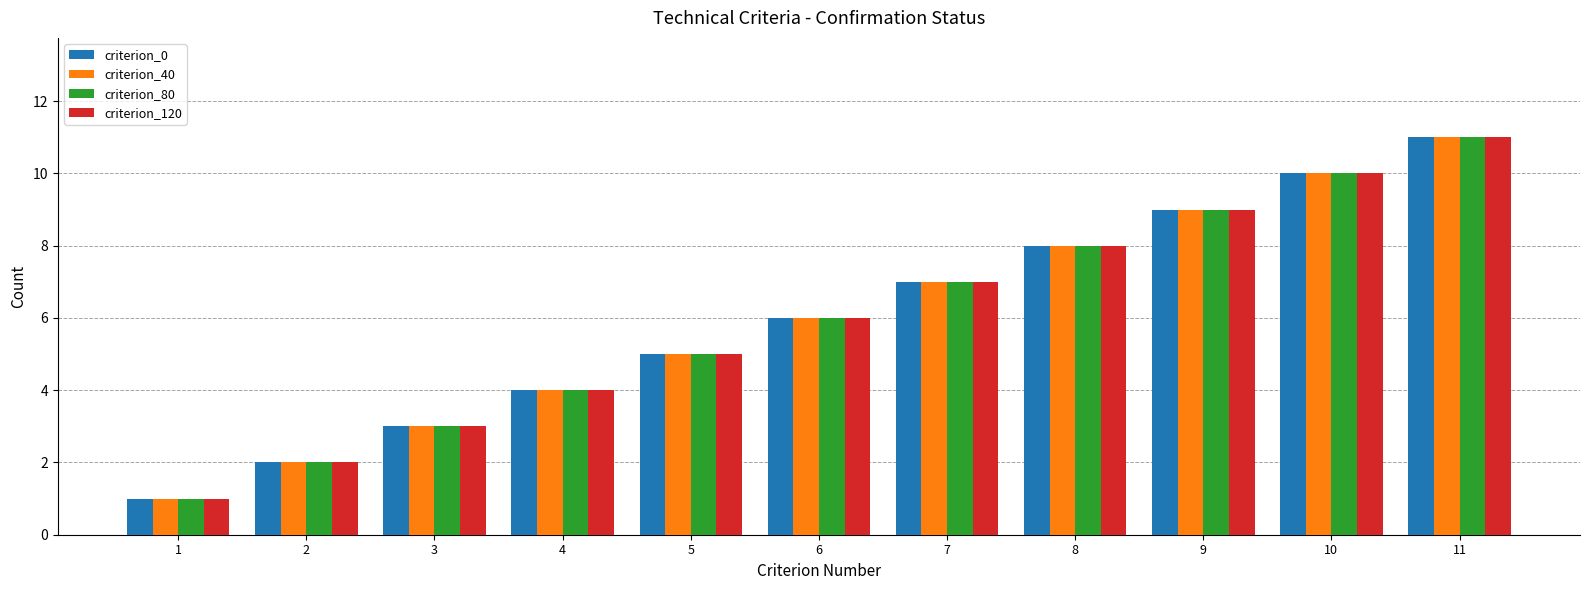

How many groups of bars are there?

11